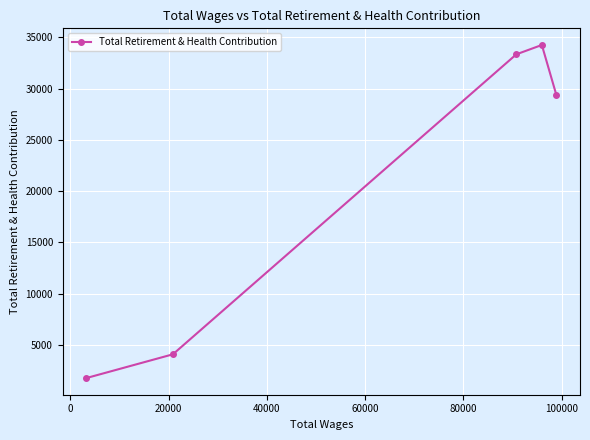

How many points are higher than both their immediate neighbors (excluding endpoints)?

1